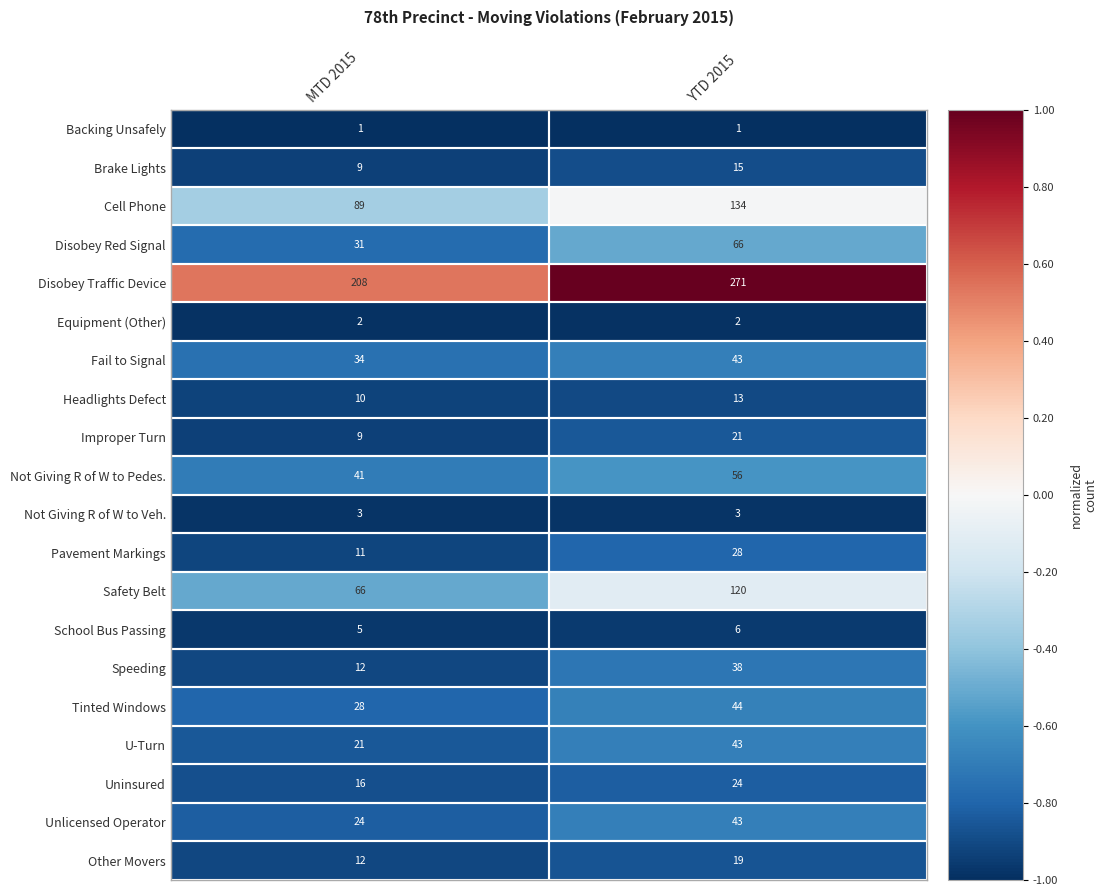

True or false: Other Movers has a value of 21 at MTD 2015.

False